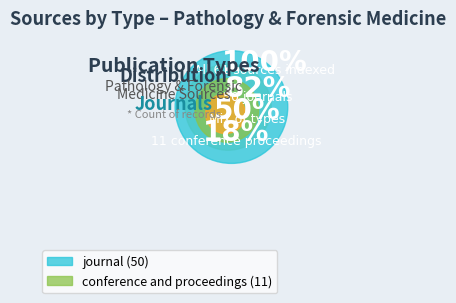

How many slices are in this pie chart?

2